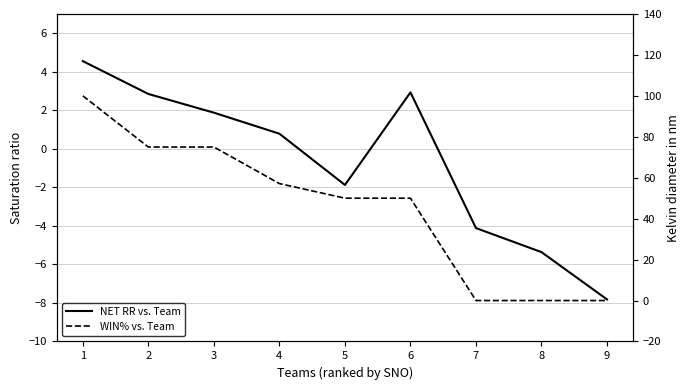

At which category does the chart reach its peak across all series?

1